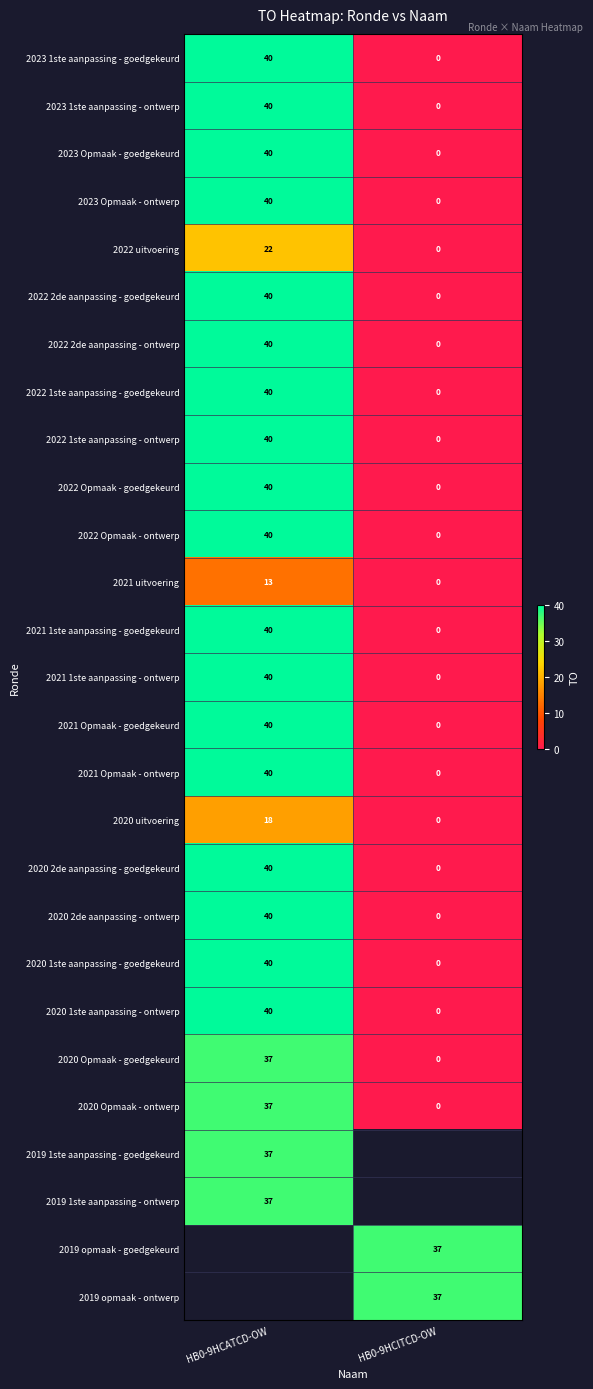

List the labels in order of 2020 1ste aanpassing - goedgekeurd value, smallest first.

HB0-9HCITCD-OW, HB0-9HCATCD-OW